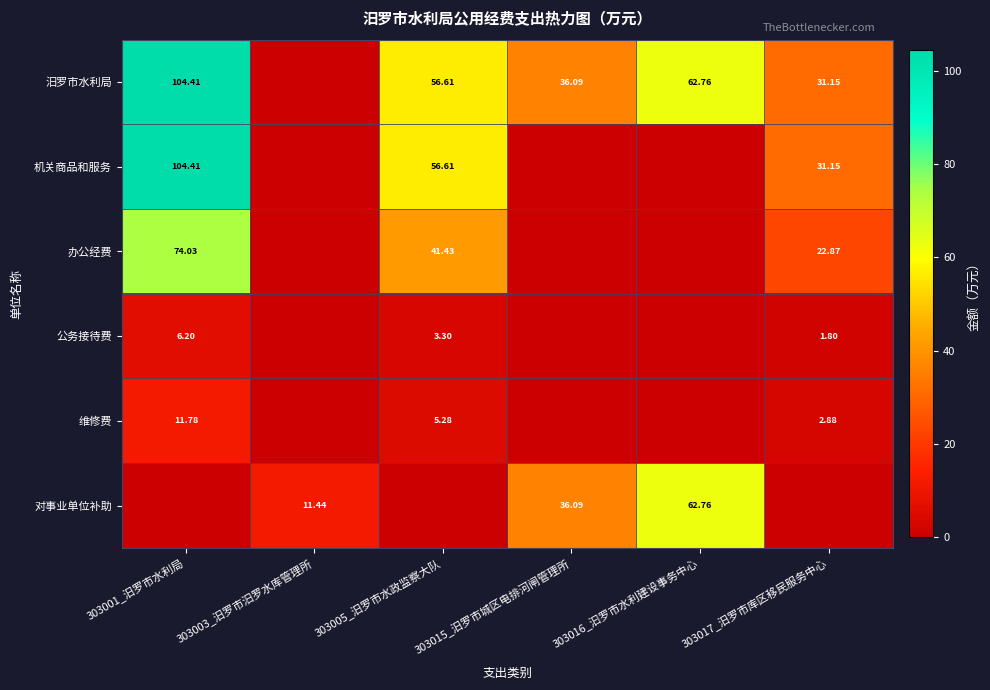

Is the value of 汨罗市水利局 at 303001_汨罗市水利局 greater than the value of 公务接待费 at 303017_汨罗市库区移民服务中心?

Yes